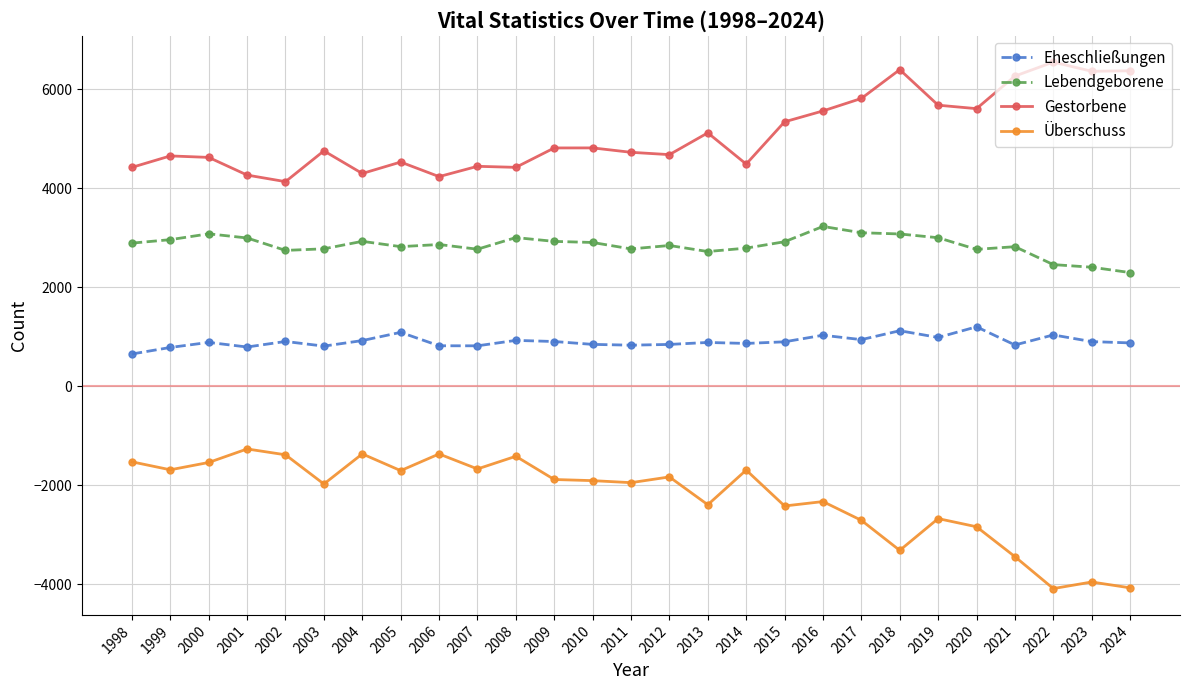

Is it true that Überschuss equals -2908 at 2014?

False